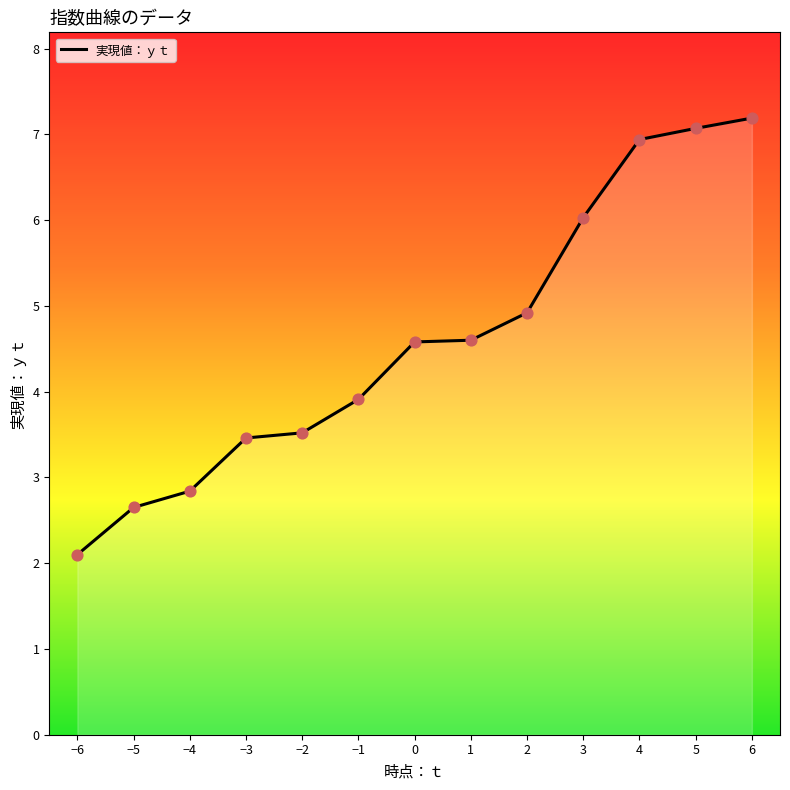

Between 2 and 3, which is larger?

3